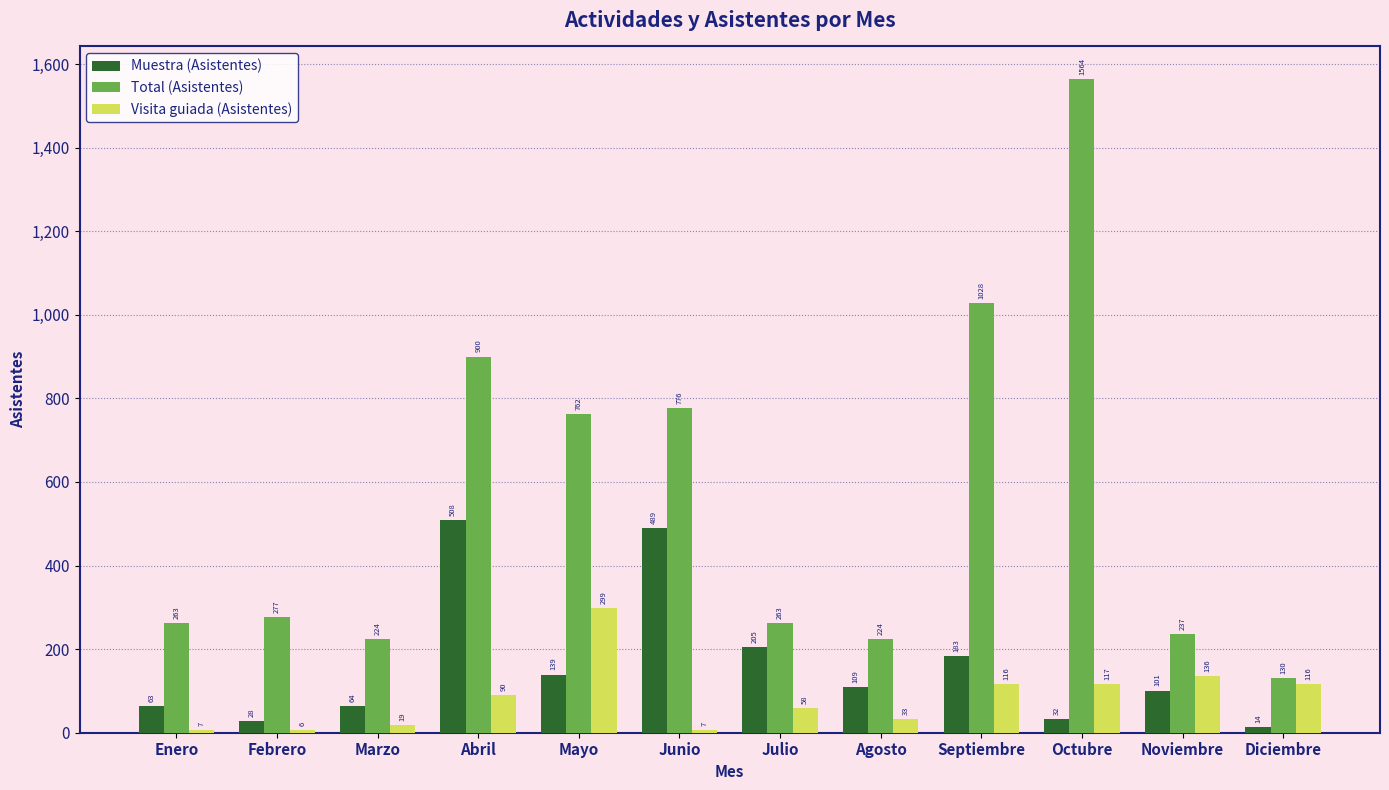

Which series changed the most between Enero and Agosto?

Muestra (Asistentes)